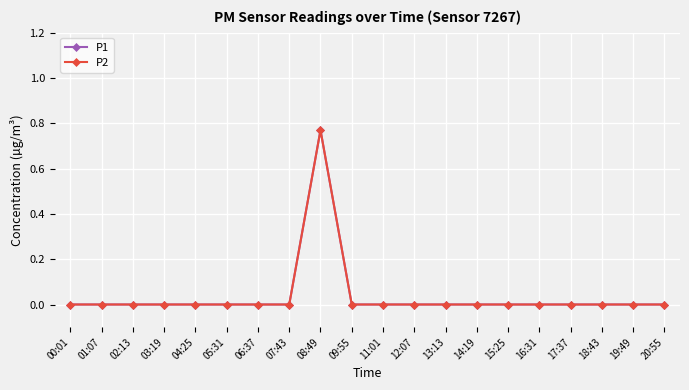

Is it true that P1 equals 0.0 at 17:37?

True